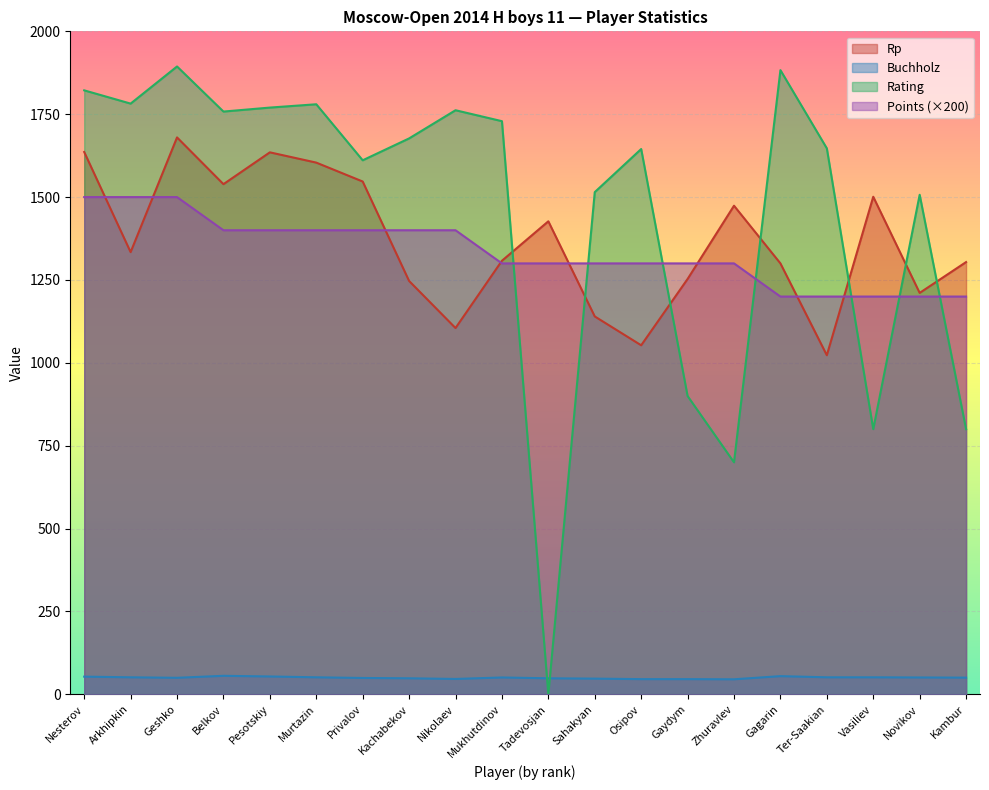

Where is the first local minimum for Rating?

Arkhipkin